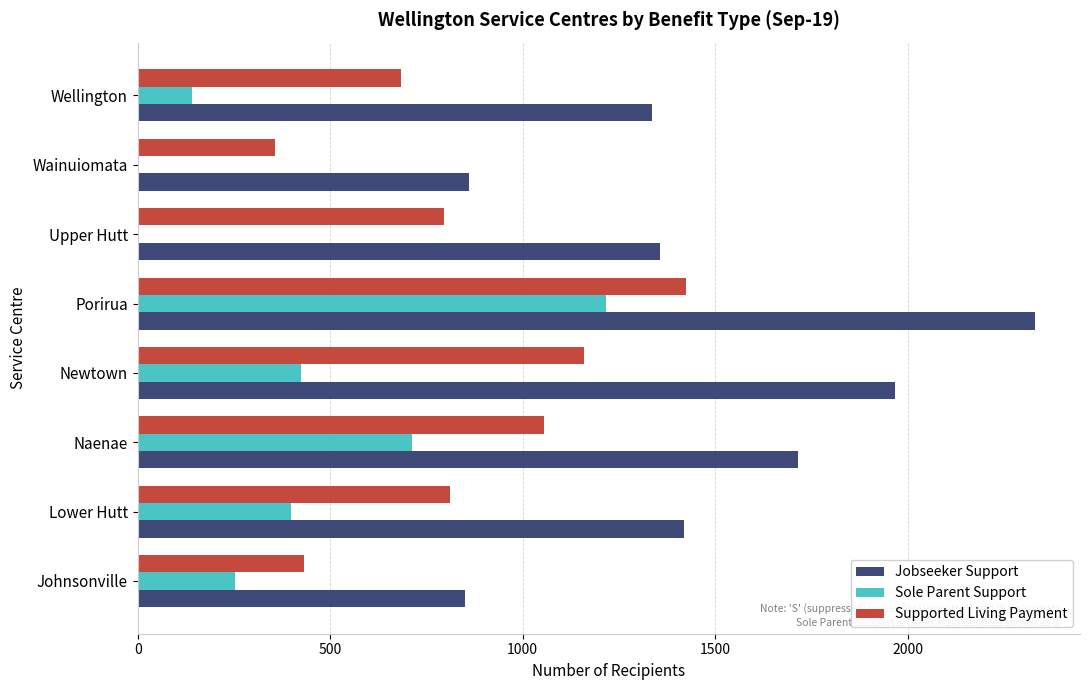

At which label is Sole Parent Support closest to 608?

Naenae